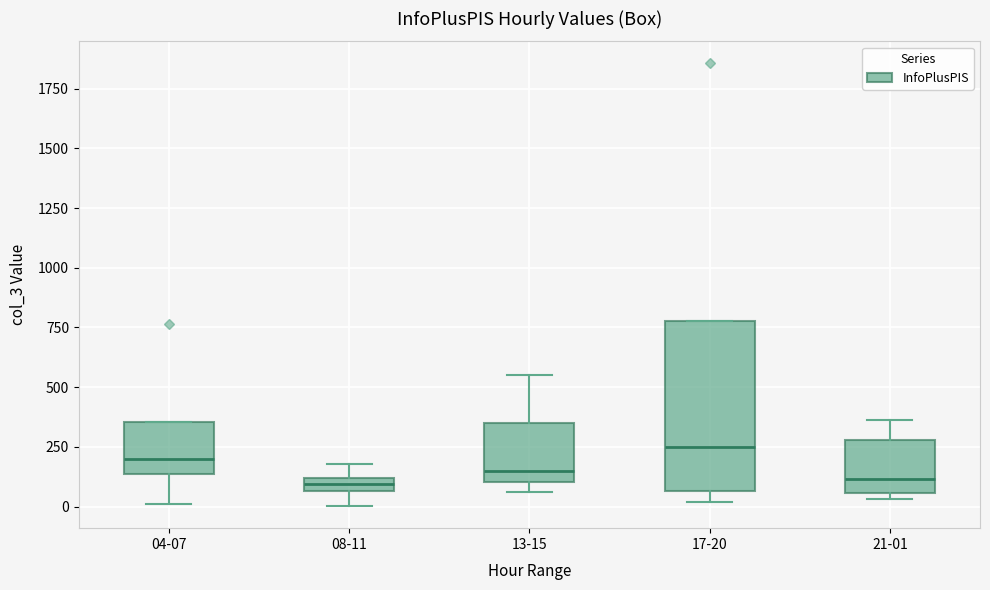

Which box has the highest median line?

17-20